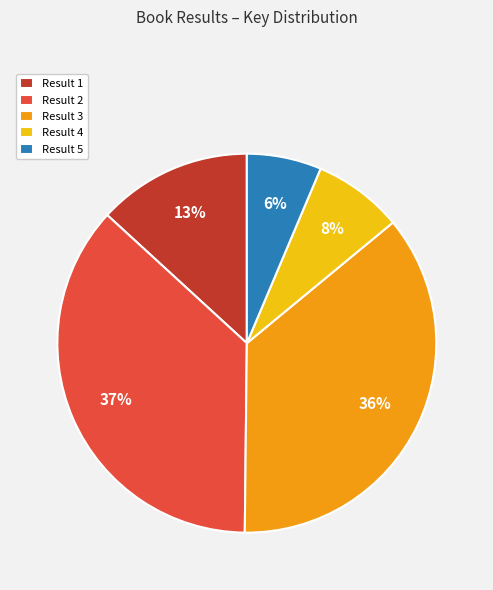

Is it true that Result 1 is 13% of the pie?

True